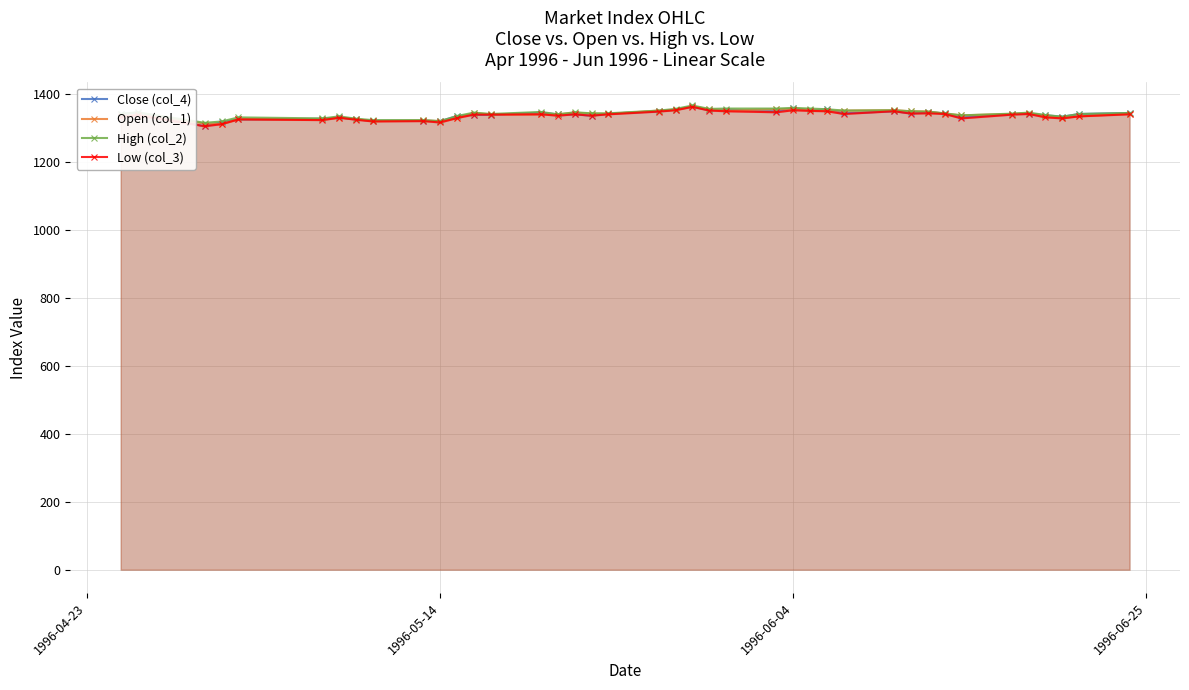

How many series are shown in this chart?

4